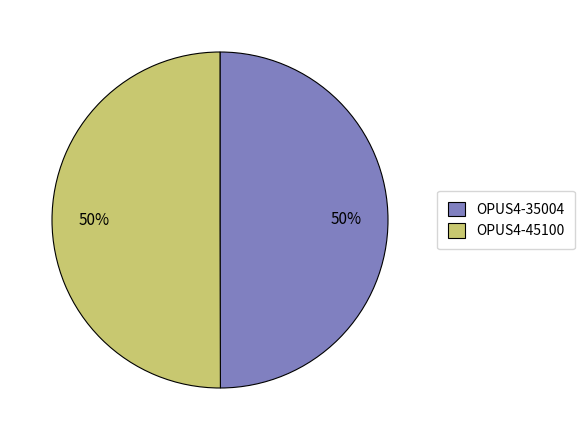

Combined, do OPUS4-35004 and OPUS4-45100 account for over 50%?

Yes